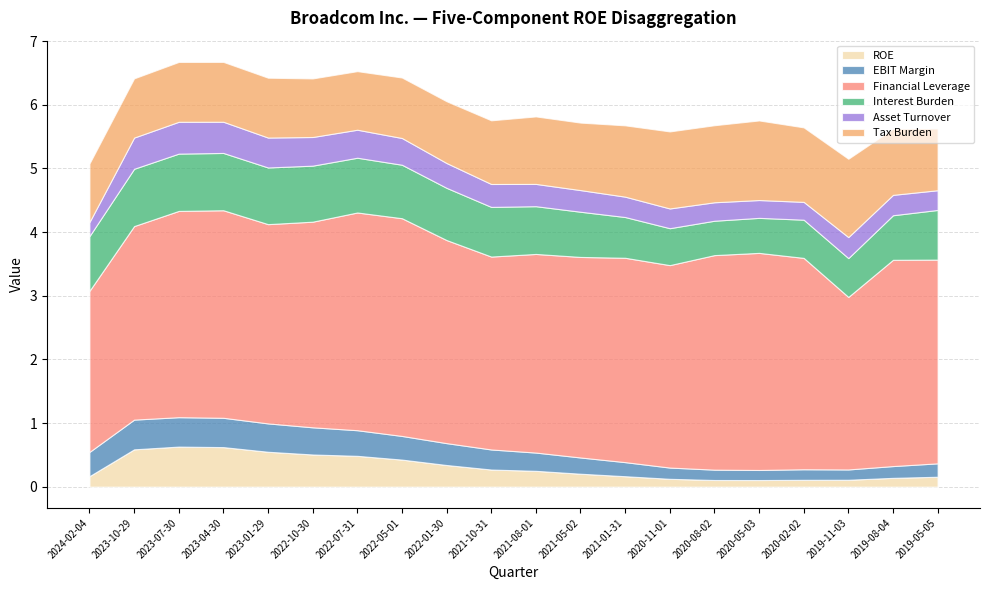

How many intersections are there between EBIT Margin and ROE?

2